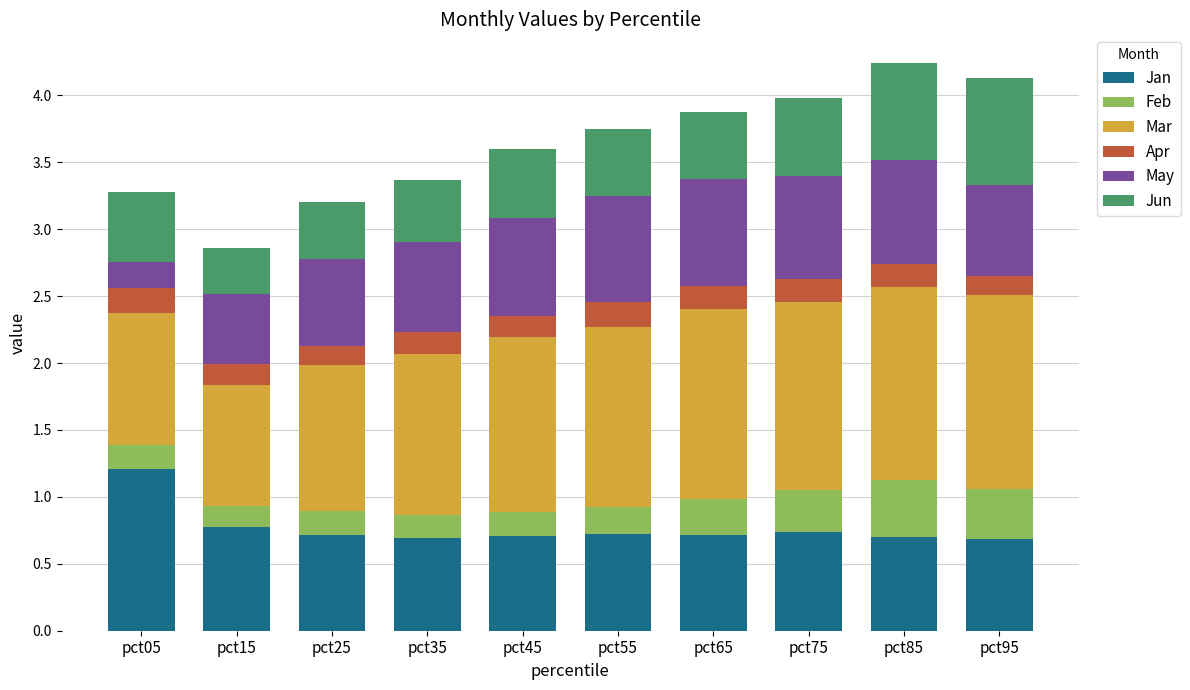

Which category has the highest value in the Jan series?

pct05